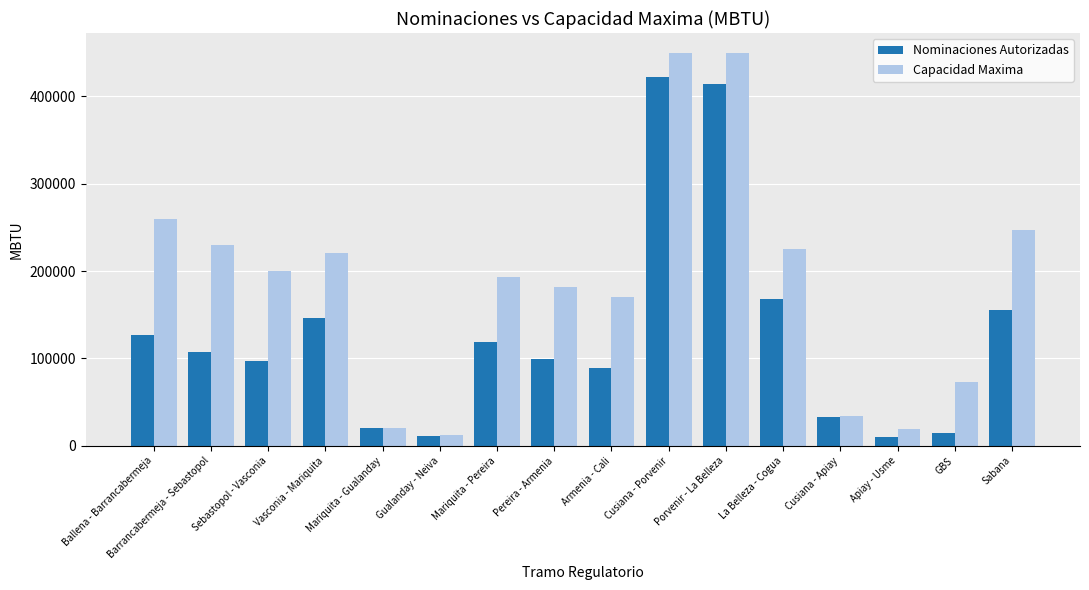

How many bars are there in each group?

2